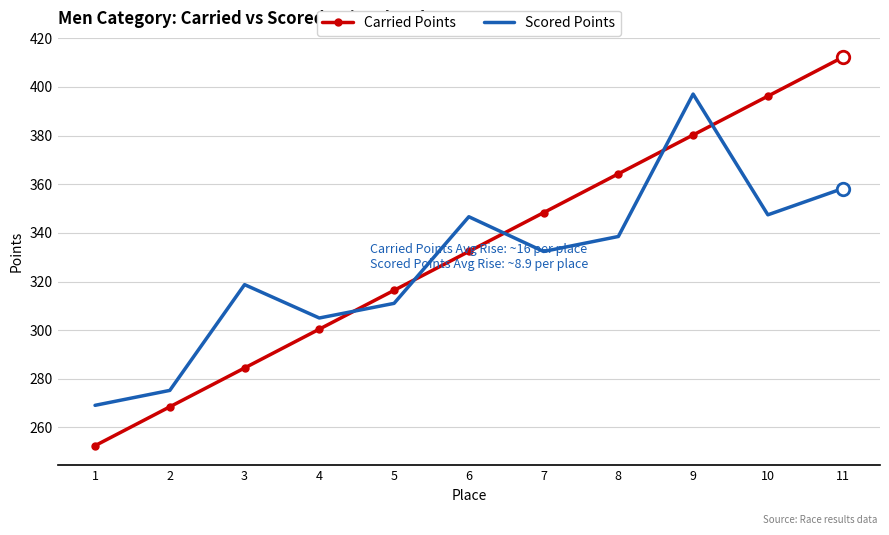

At which category does Scored Points reach its first local valley?

4